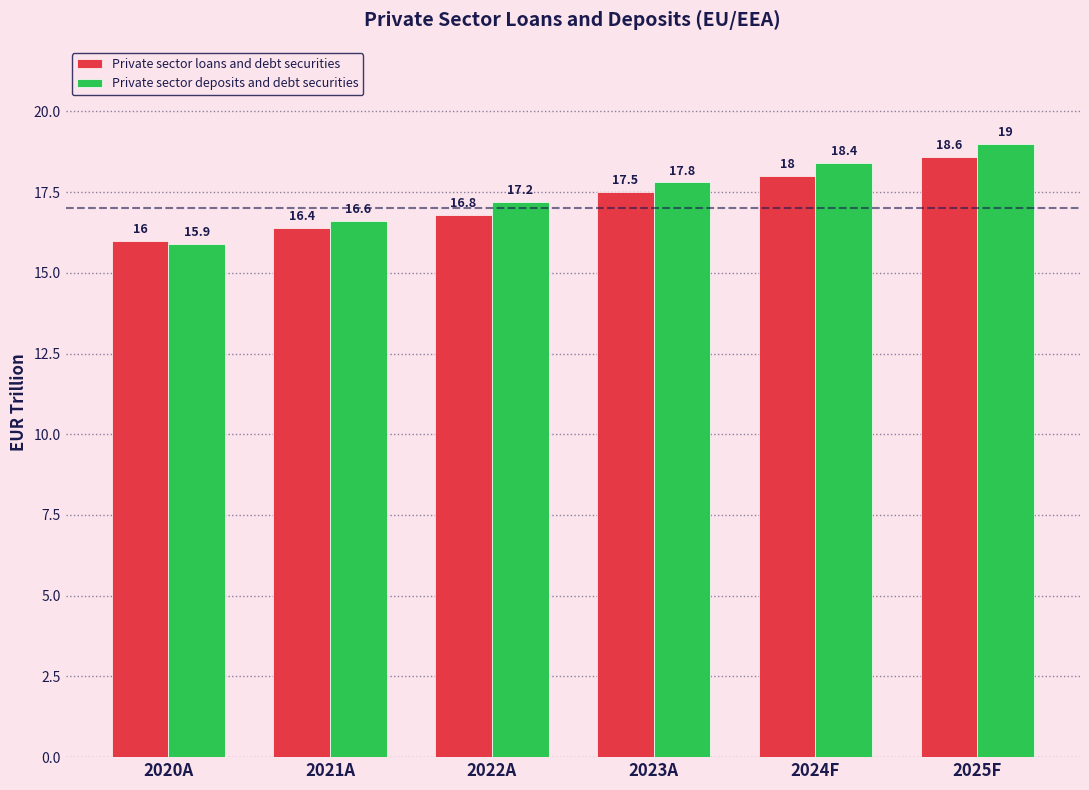

The value of Private sector loans and debt securities at 2021A is 16.4. True or false?

True